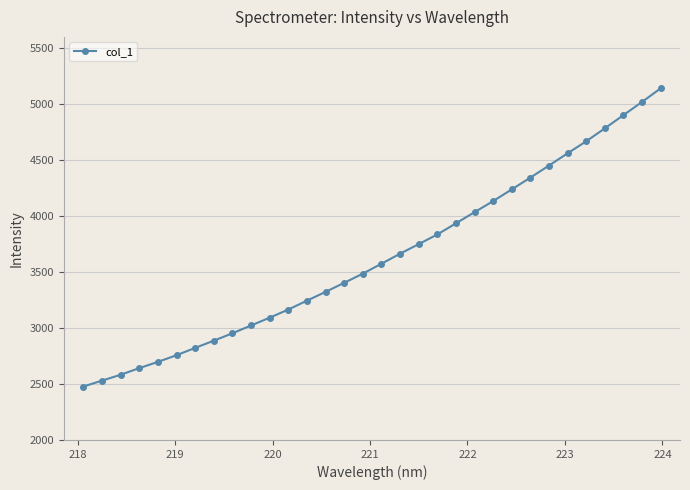

What is the maximum value shown in the chart?

5139.6